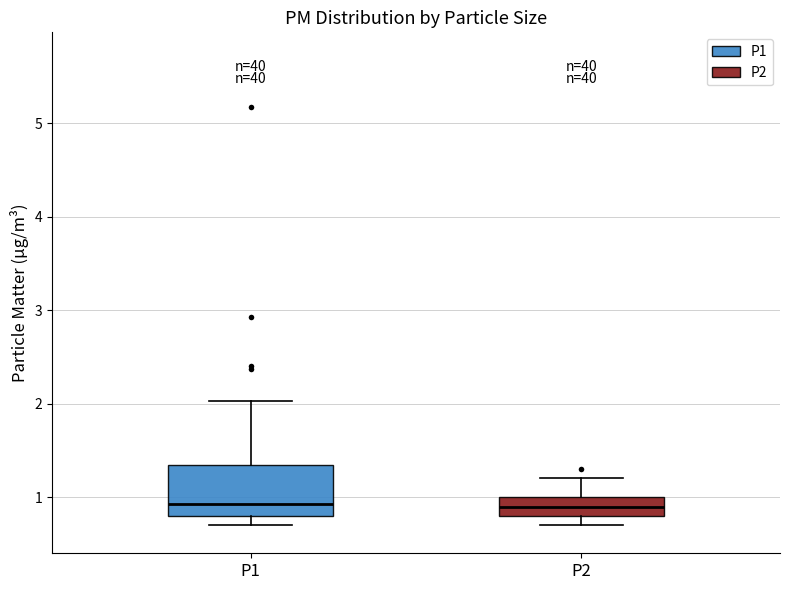

Comparing the boxes themselves (not the whiskers), which one is the tallest?

P1